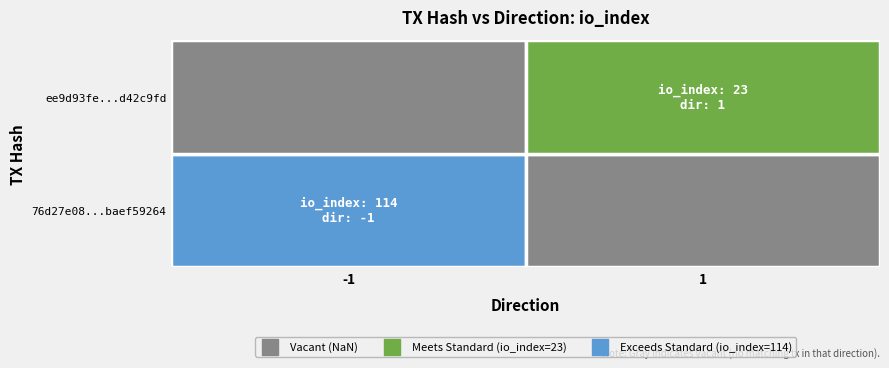

Reading left to right, list all the values displayed in this chart.

76d27e08cae14ba04f9f2781cffae7baef59264: -1	114
ee9d93fe065d05046eb4582a3ef78457d42c9fd: 1	23